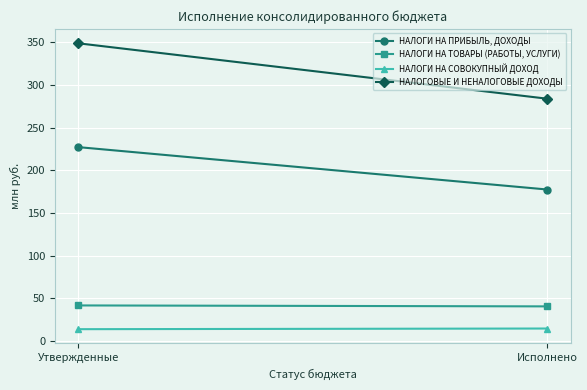

Reading left to right, what are all the values shown in this chart?

НАЛОГИ НА ПРИБЫЛЬ, ДОХОДЫ: 227.1	177.5
НАЛОГИ НА ТОВАРЫ (РАБОТЫ, УСЛУГИ): 41.8	40.7
НАЛОГИ НА СОВОКУПНЫЙ ДОХОД: 14.0	14.7
НАЛОГОВЫЕ И НЕНАЛОГОВЫЕ ДОХОДЫ: 348.6	283.7